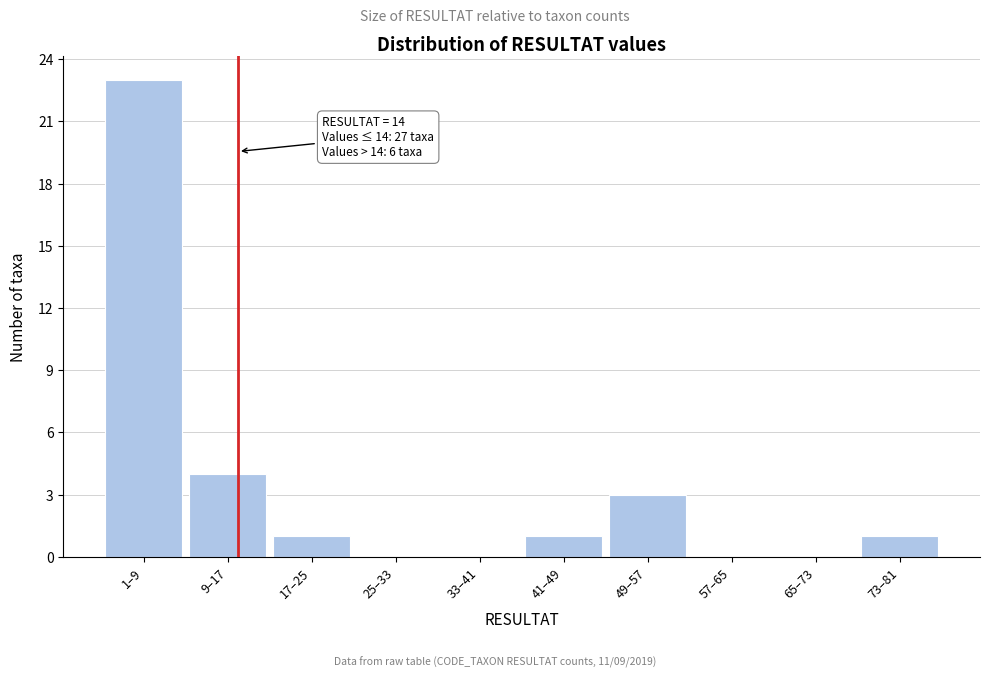

Reading right to left, extract all data points from this chart.

73–81=1	65–73=0	57–65=0	49–57=3	41–49=1	33–41=0	25–33=0	17–25=1	9–17=4	1–9=23